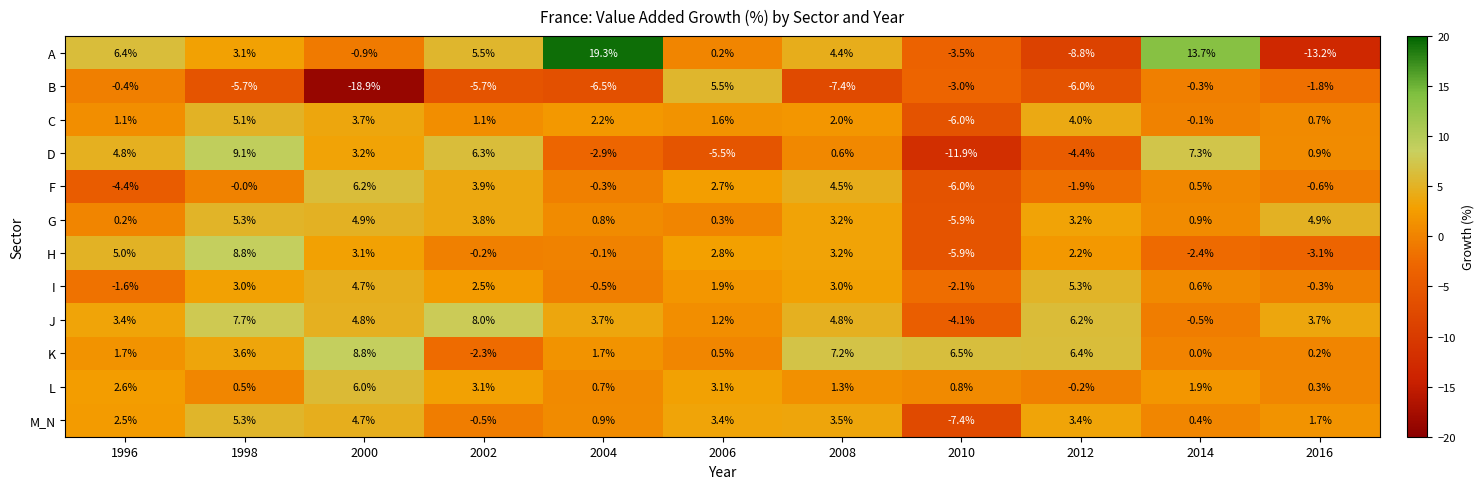

At which category does the chart reach its peak across all series?

2004